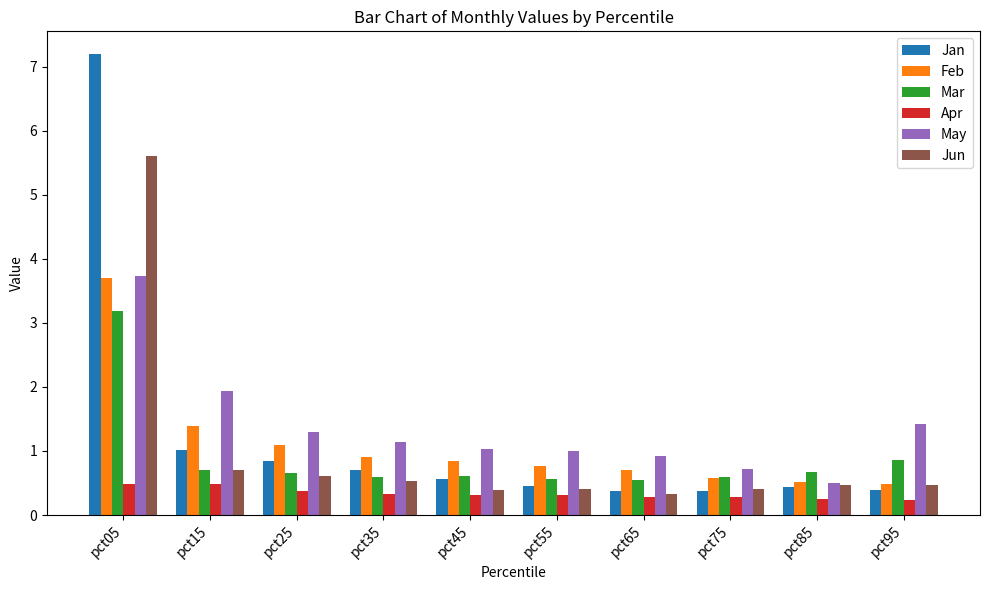

Count the number of data series in this chart.

6